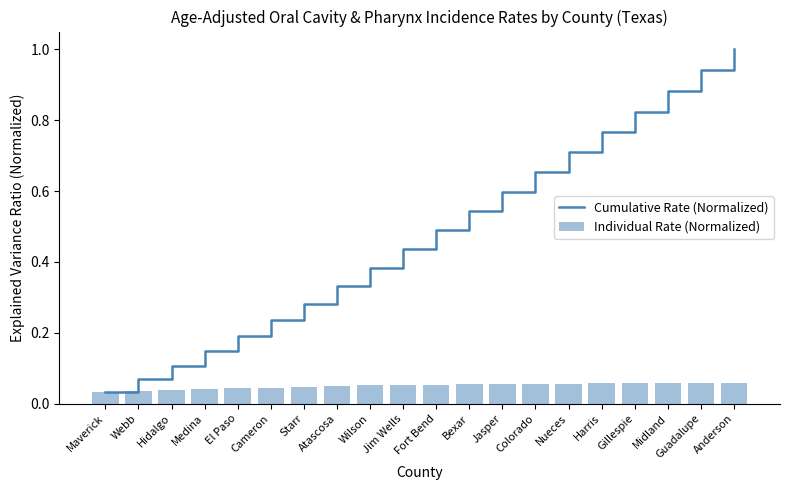

What are all the series names shown in the legend?

Cumulative Rate (Normalized), Individual Rate (Normalized)